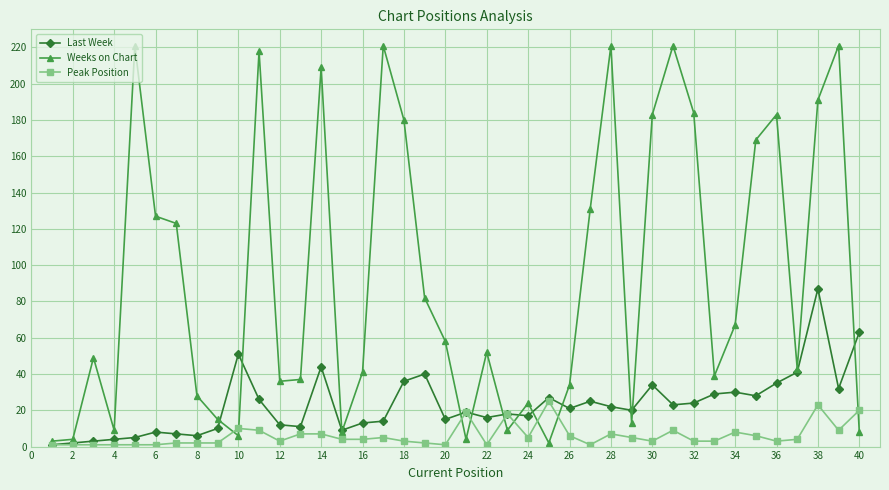

Which series has the widest spread of values?

Weeks on Chart